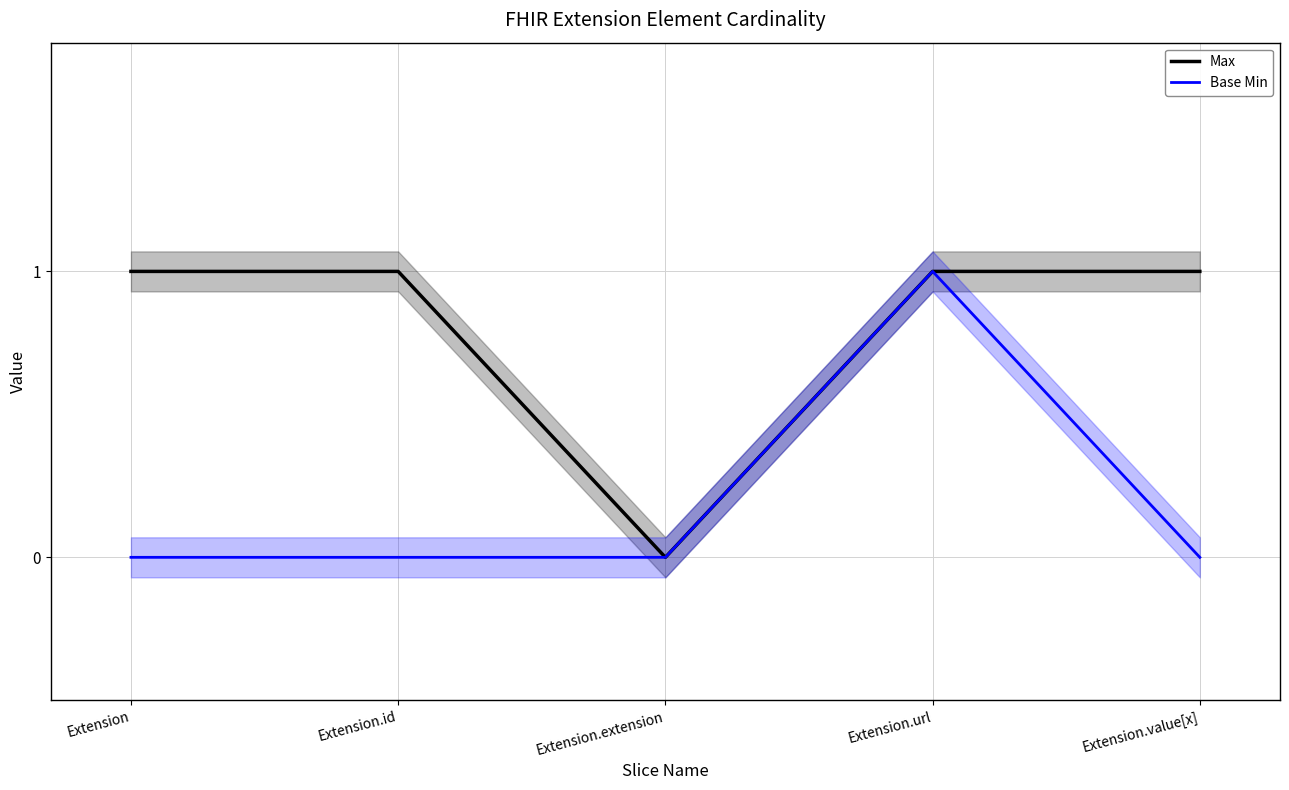

What is the greatest value displayed?

1